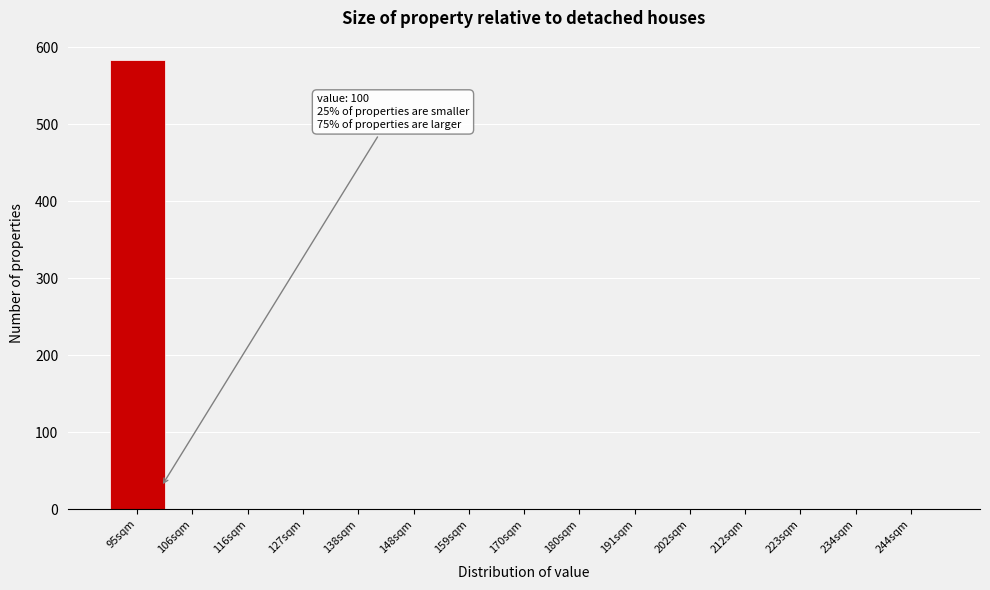

Which range on the x-axis has the tallest bar?

90 to 100